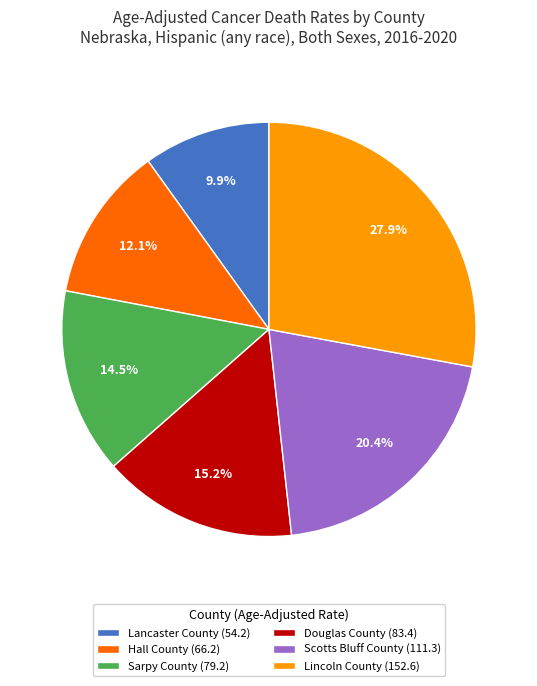

To the nearest percent, what is the combined percentage of Sarpy County and Scotts Bluff County?

35%